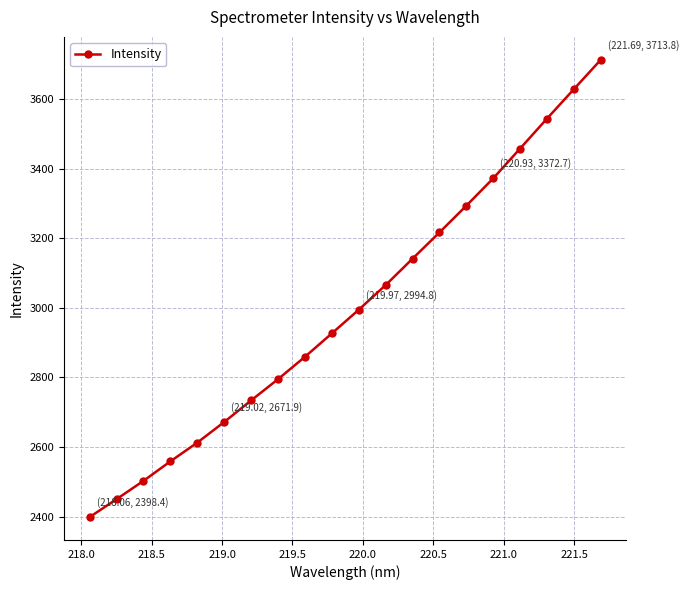

What is the difference between the maximum and minimum values?

1315.3